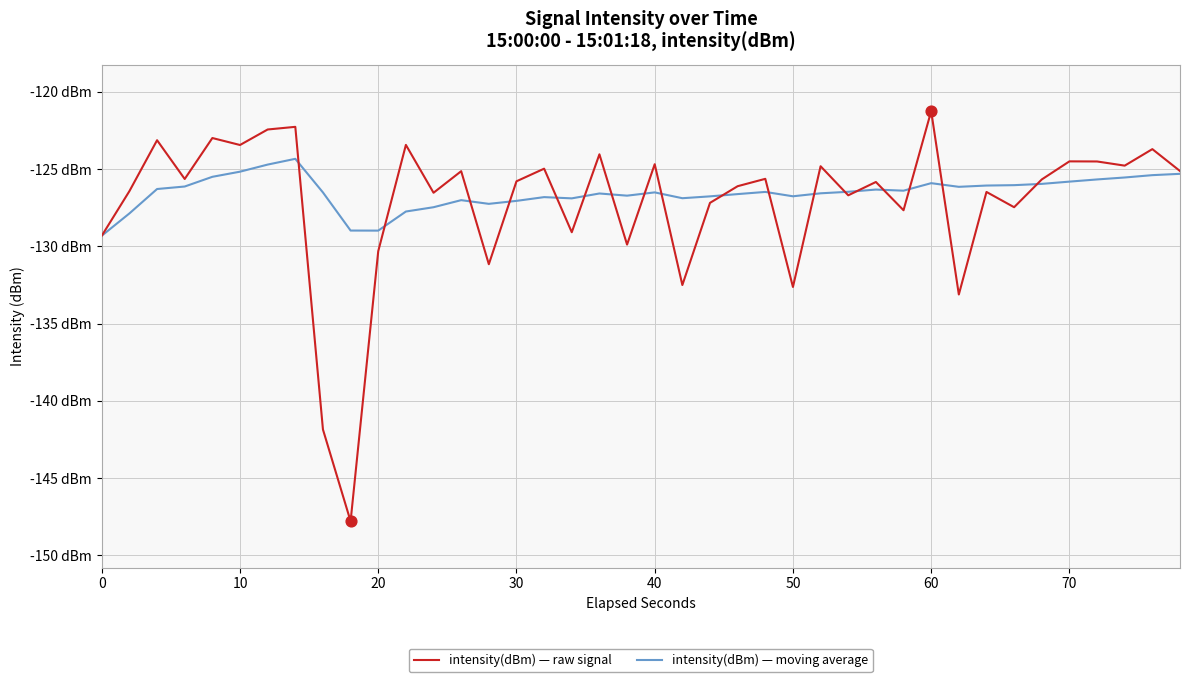

What are all the series names shown in the legend?

intensity(dBm) — raw signal, intensity(dBm) — moving average